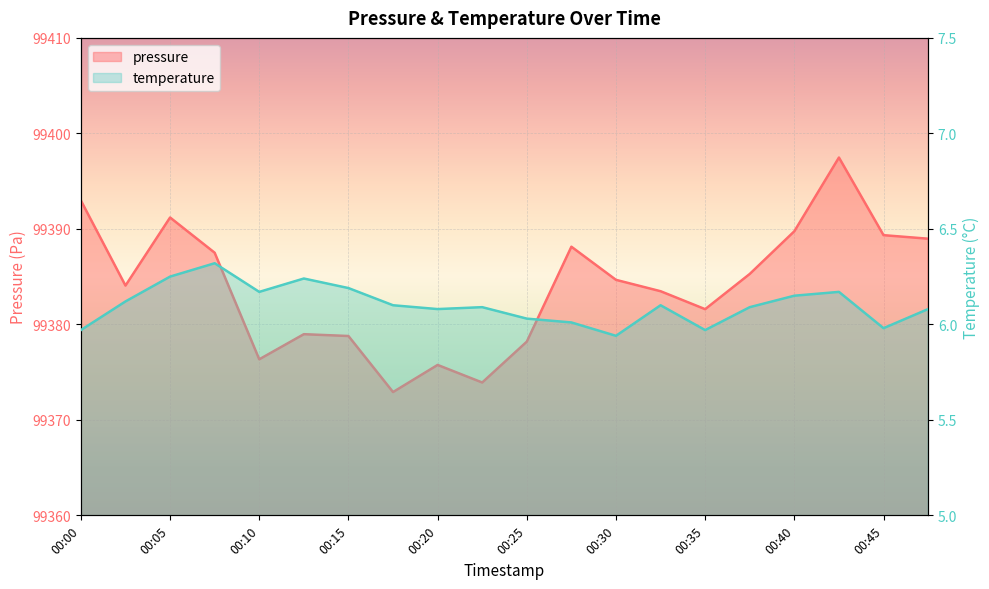

What is the difference between the second highest and minimum values in the pressure series?

20.1